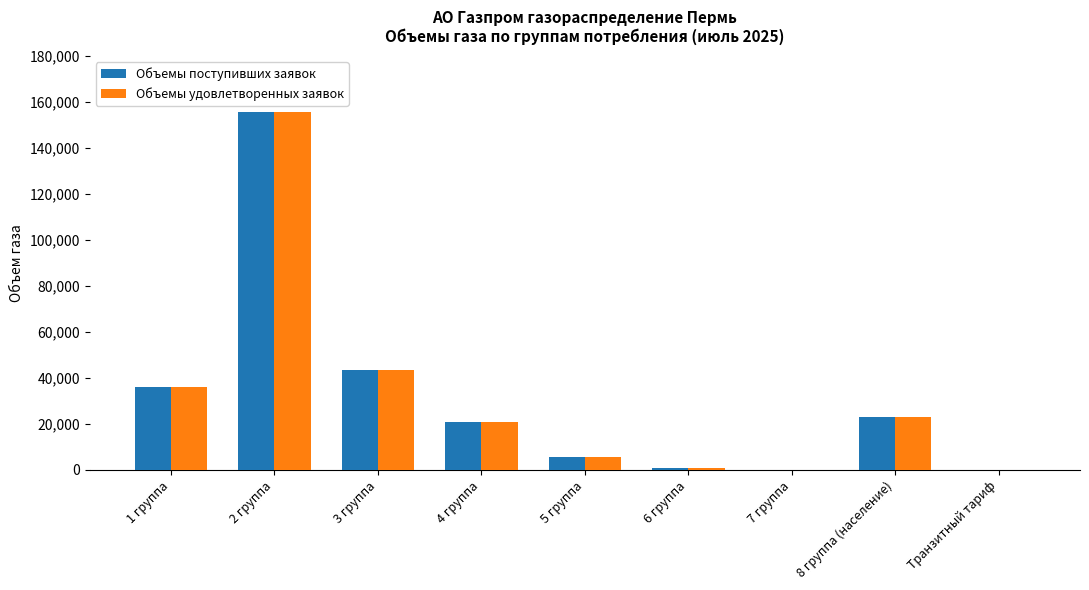

Where does the Объемы поступивших заявок series first go above 21020?

1 группа